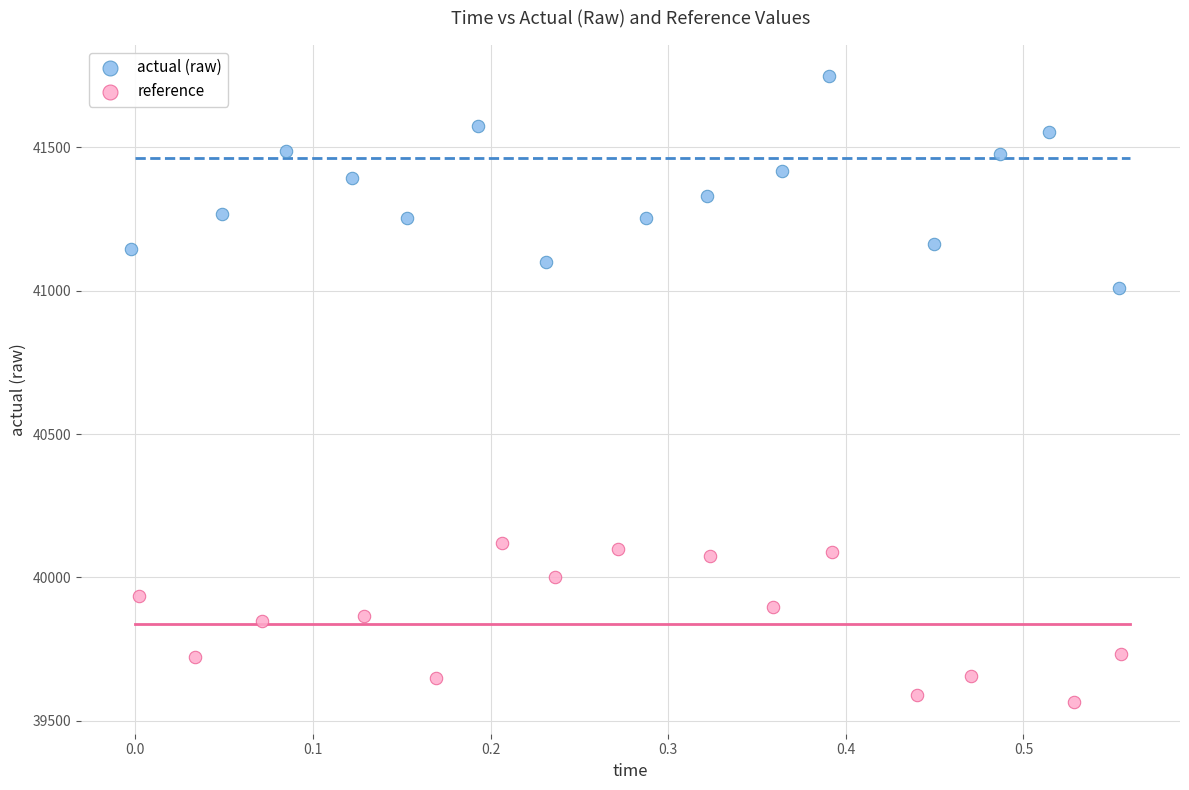

Which series has the widest spread of Y values?

actual (raw)